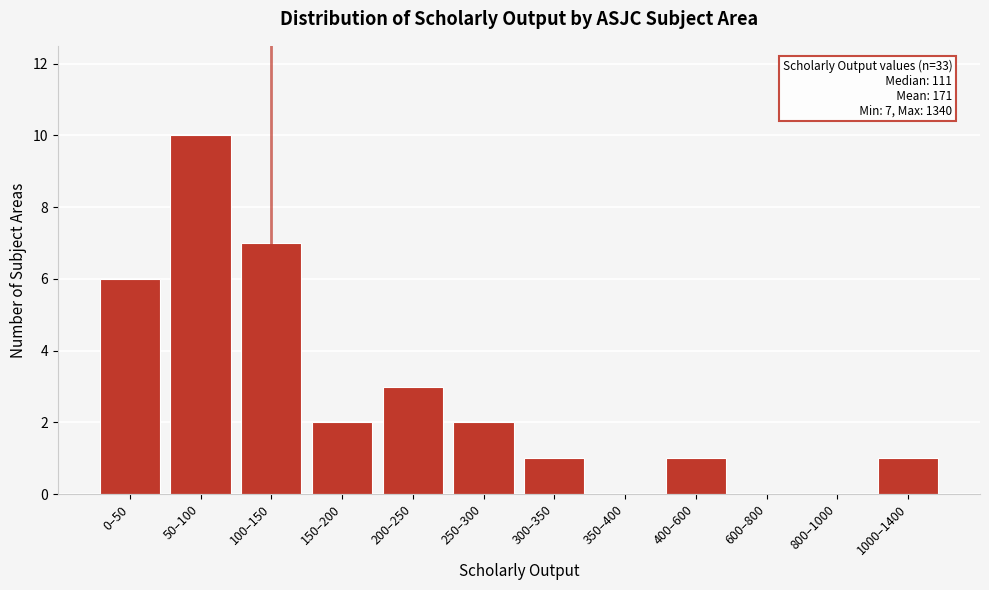

Reading right to left, what are all the values shown in this chart?

1000–1400=1	800–1000=0	600–800=0	400–600=1	350–400=0	300–350=1	250–300=2	200–250=3	150–200=2	100–150=7	50–100=10	0–50=6